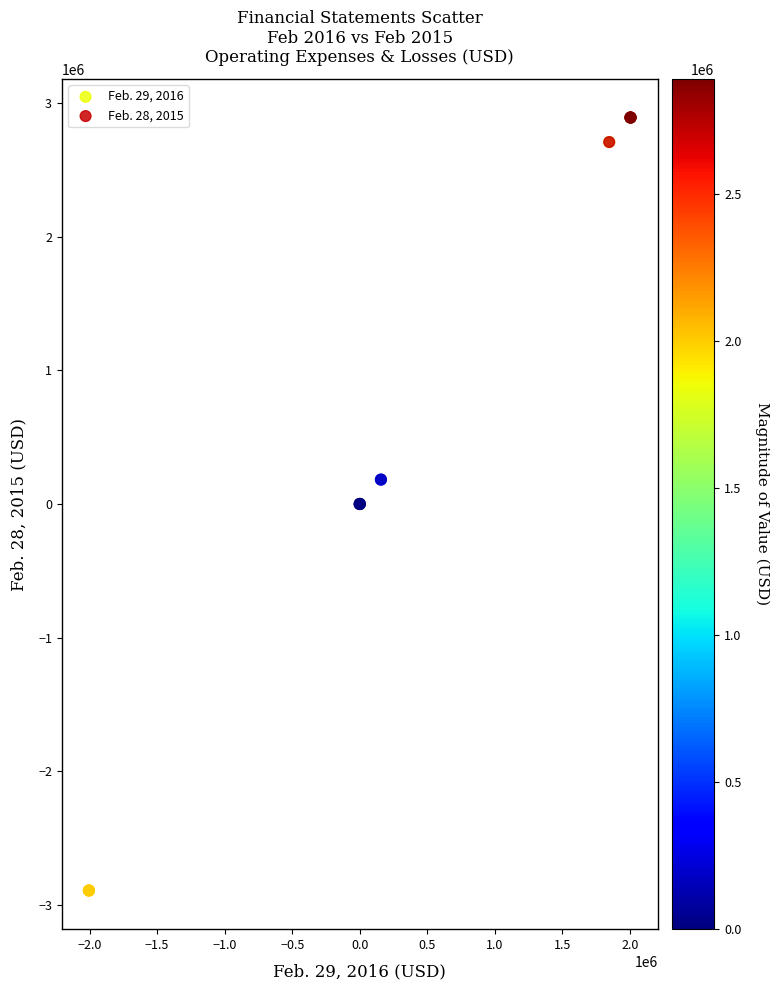

Which series reaches the minimum Y coordinate?

Feb. 29, 2016